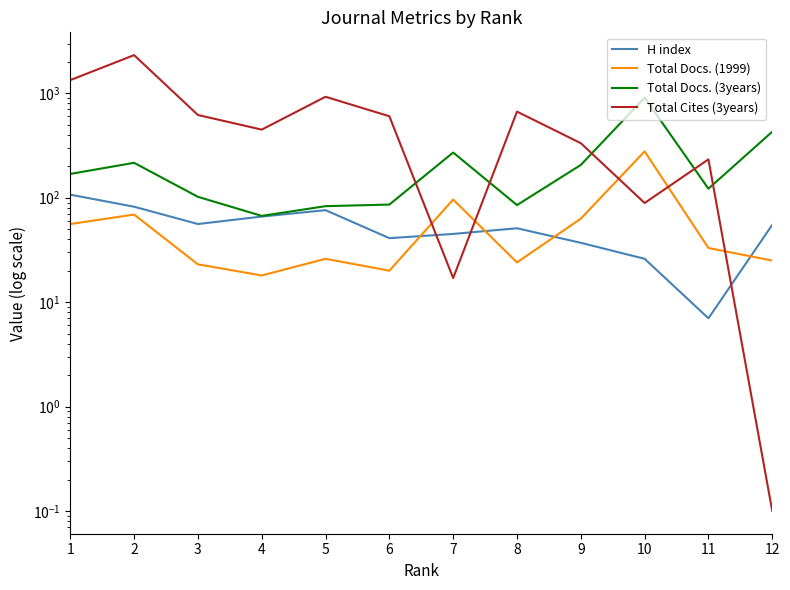

Does the chart display data point markers on the line(s)?

No